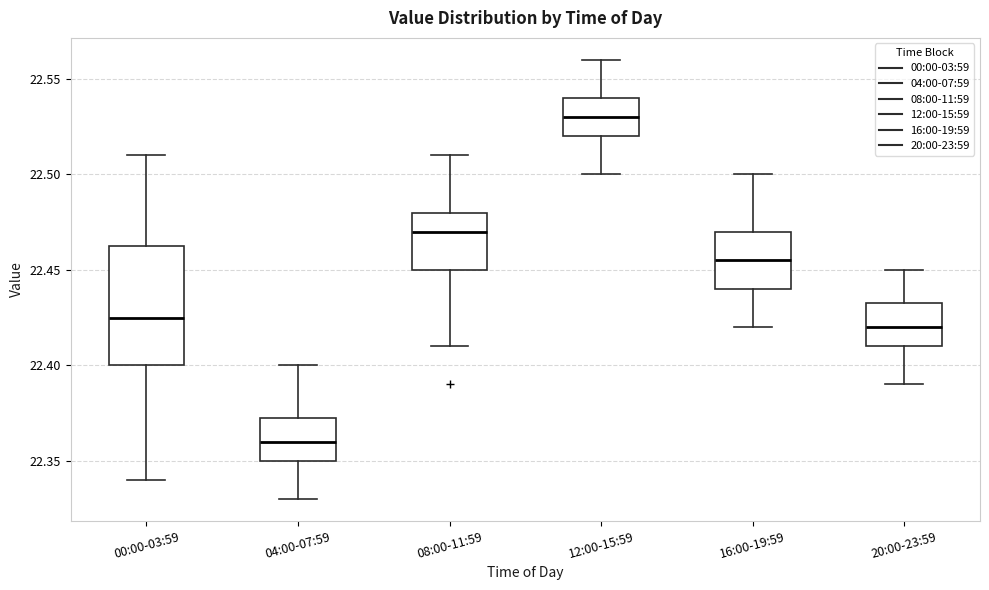

Which box is the tallest, from its lower edge to its upper edge?

00:00-03:59